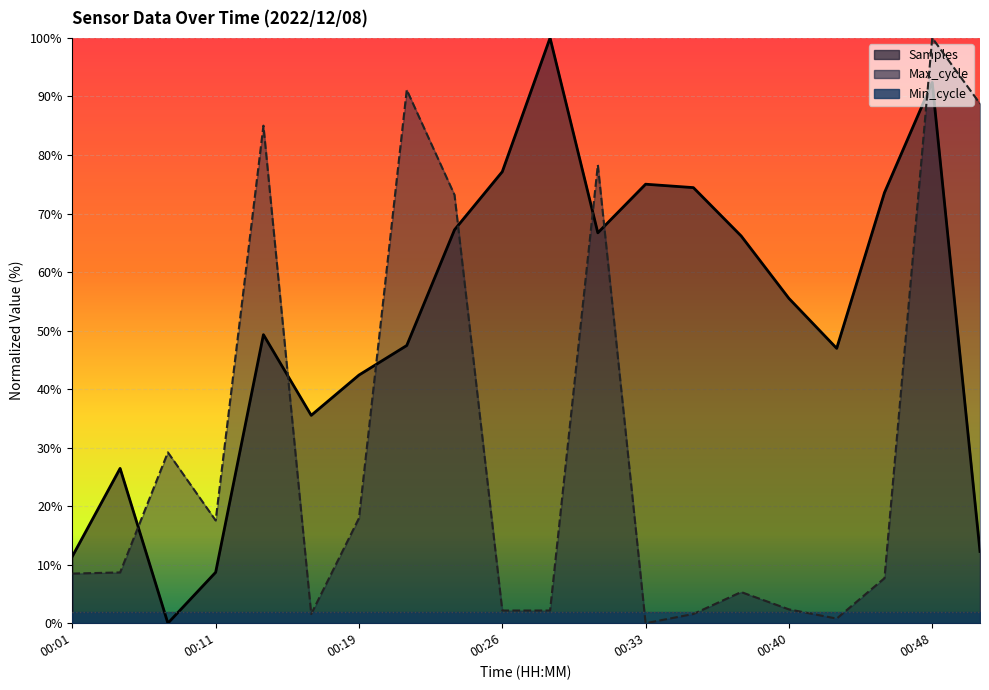

What is the difference between the maximum and minimum values in the Max_cycle series?

100.0